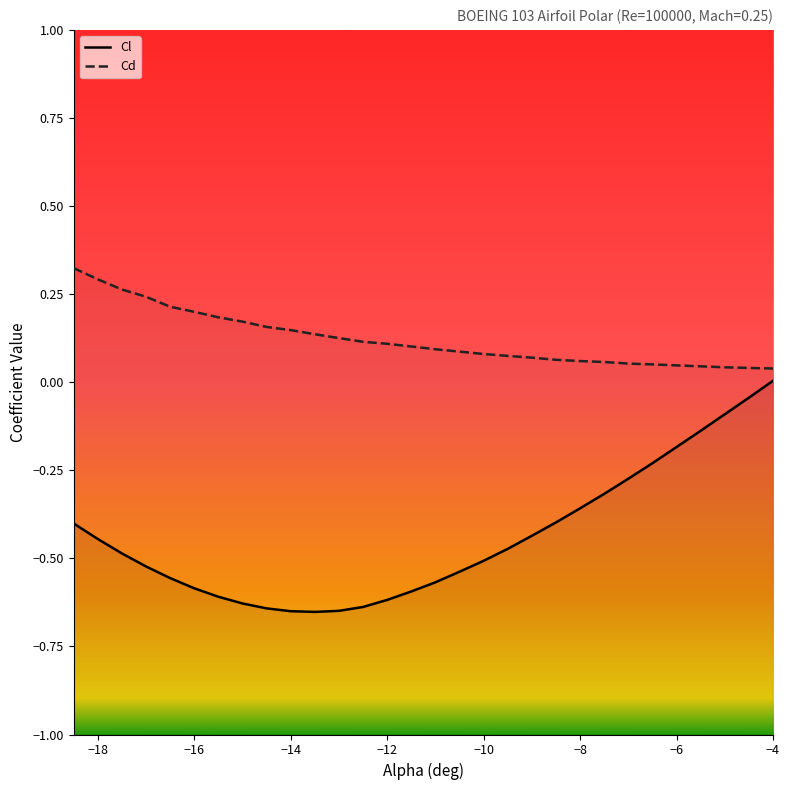

What is the greatest value displayed?

0.3